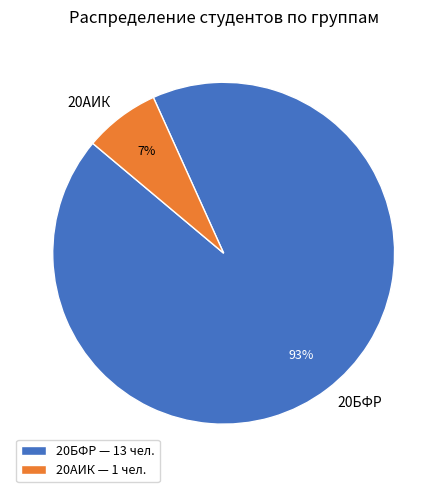

Which has a higher value, 20АИК or 20БФР?

20БФР